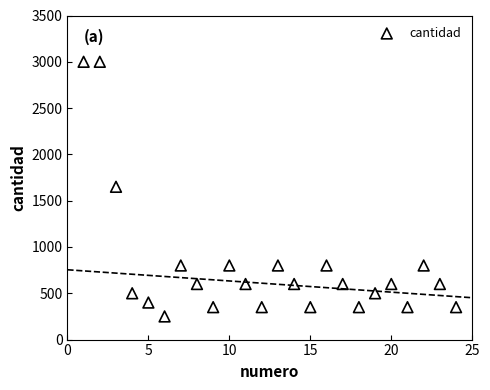

What is the range of X values (max minus min)?

23